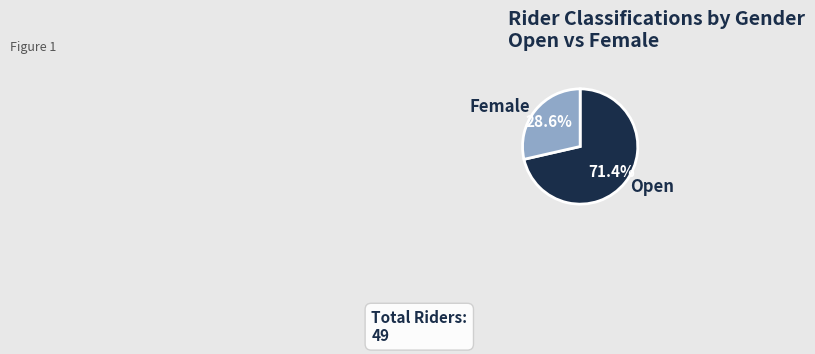

Count the number of slices in the pie.

2